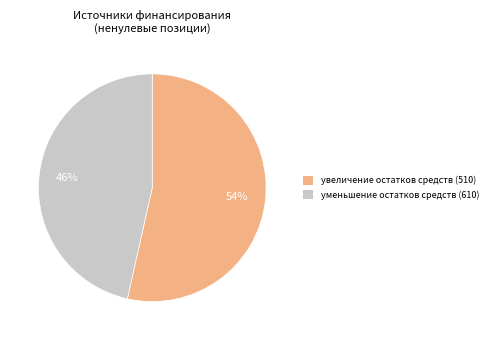

Which slice represents more than half of the pie?

увеличение остатков средств (510)